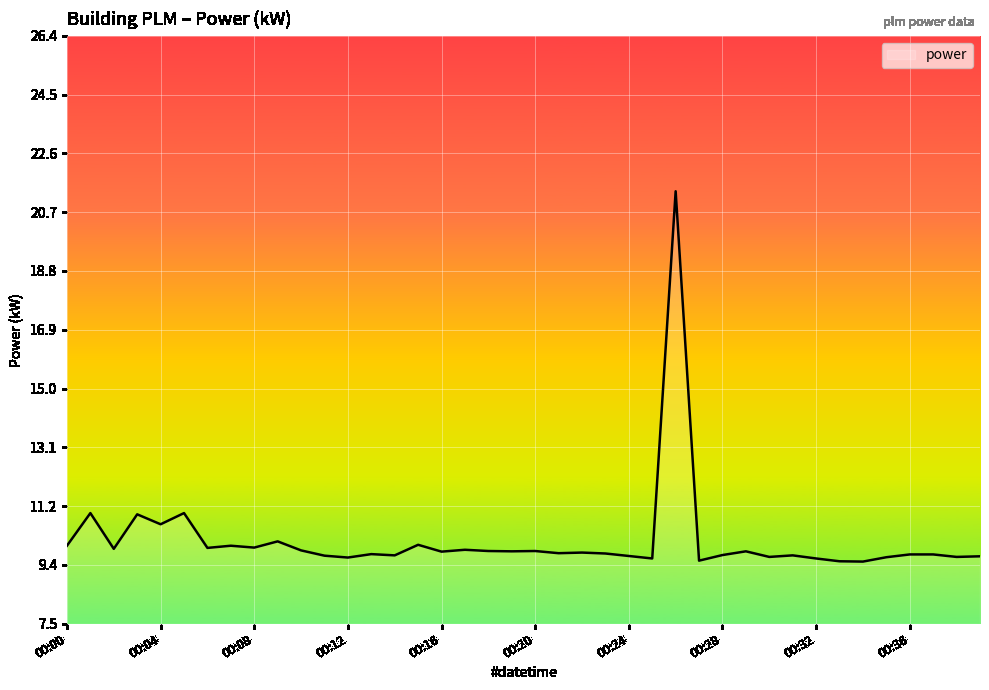

What is the minimum value shown in the chart?

9.5